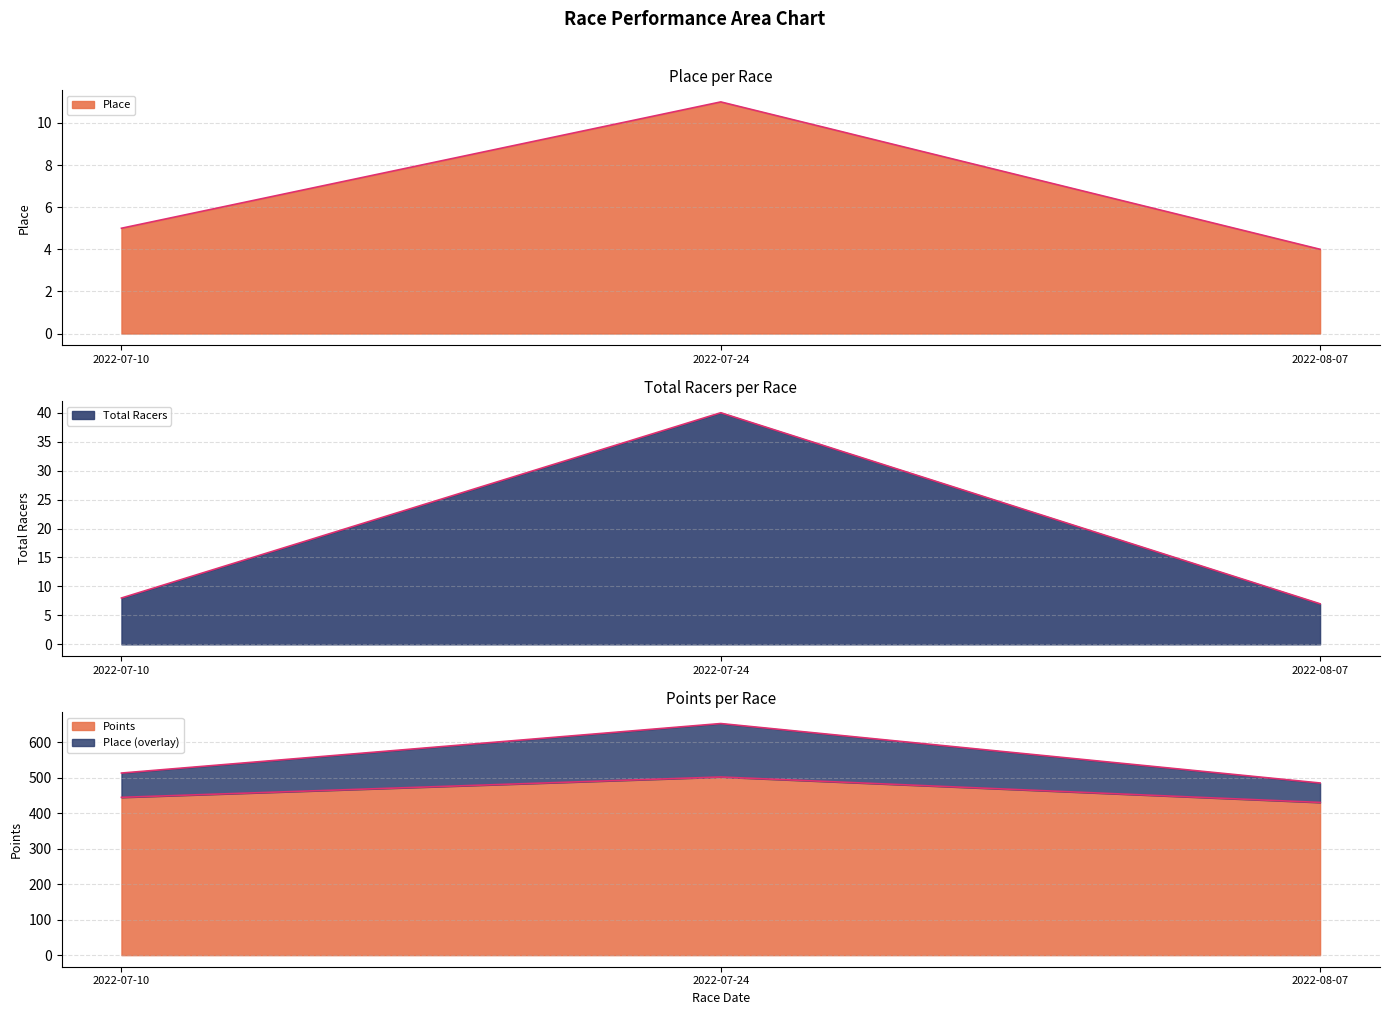

The value of Total Racers at 2022-08-07 is 7.0. True or false?

True